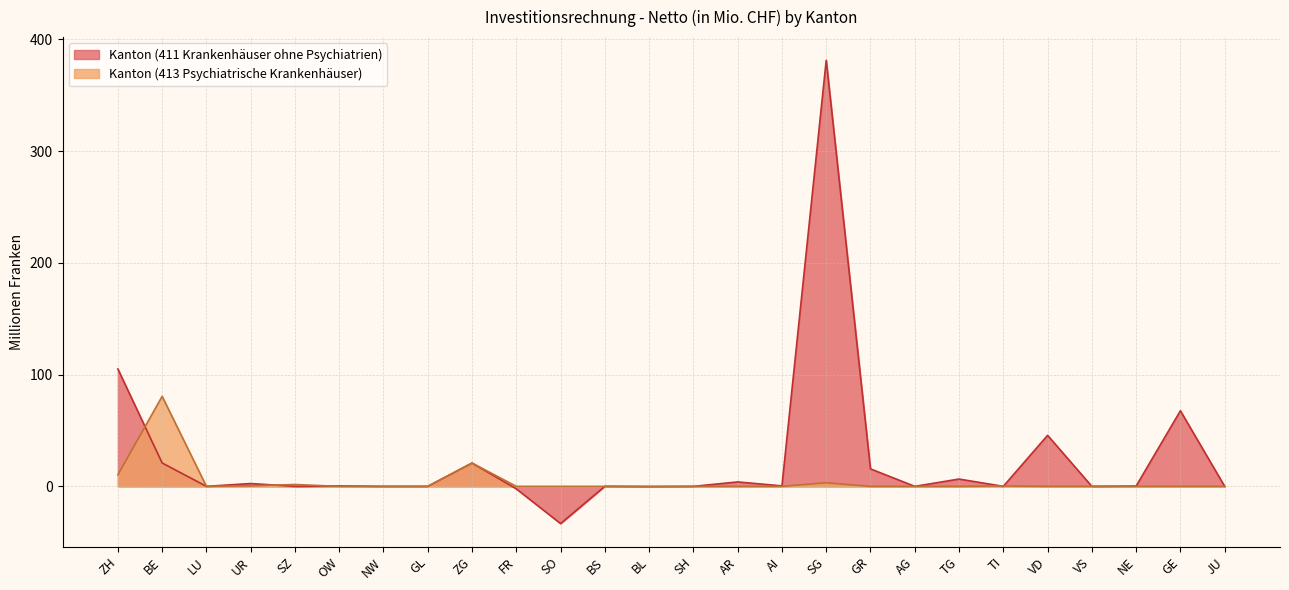

Does the chart display data point markers on the line(s)?

No